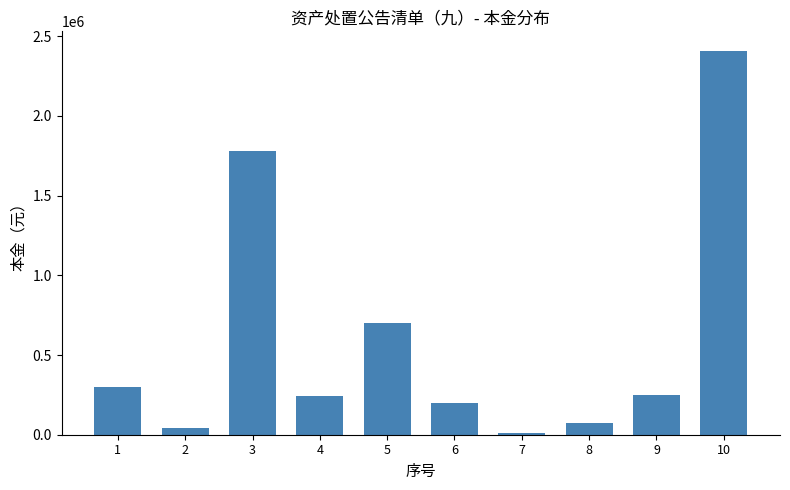

Where is the data nearest to the value 1210000?

5